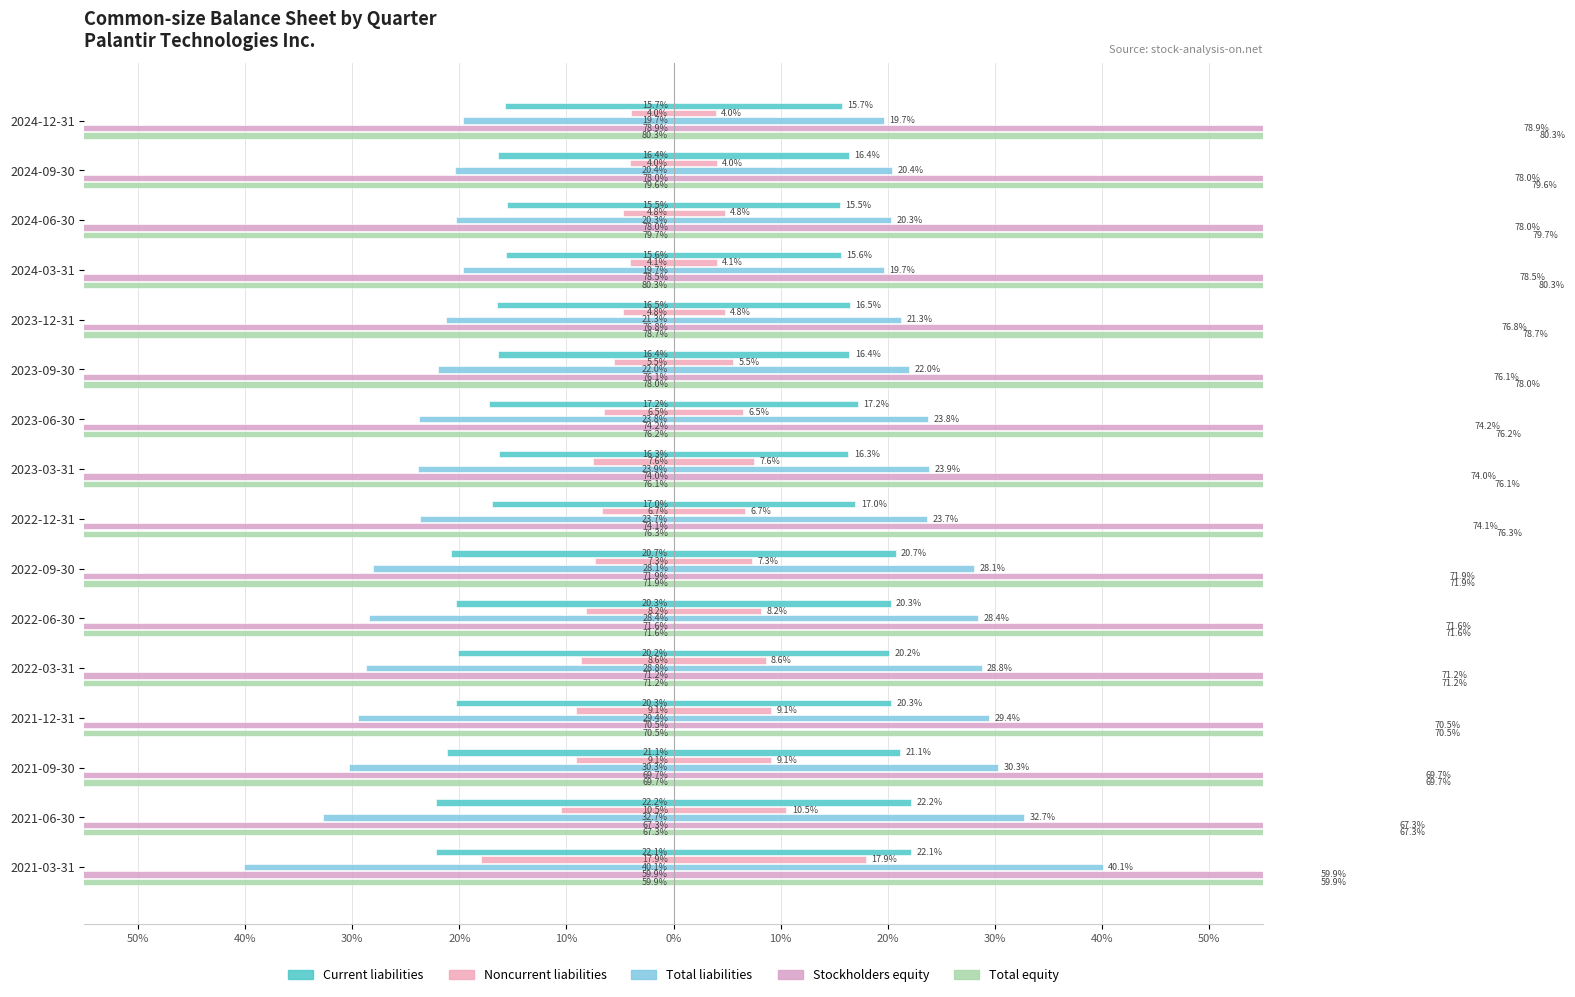

What is the difference between the highest and lowest values at 2024-03-31?

0.8